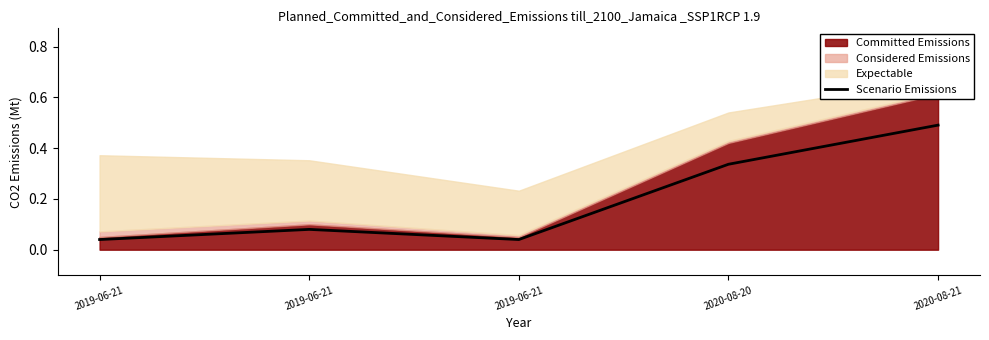

What is the approximate value at 2020-08-20?

0.3